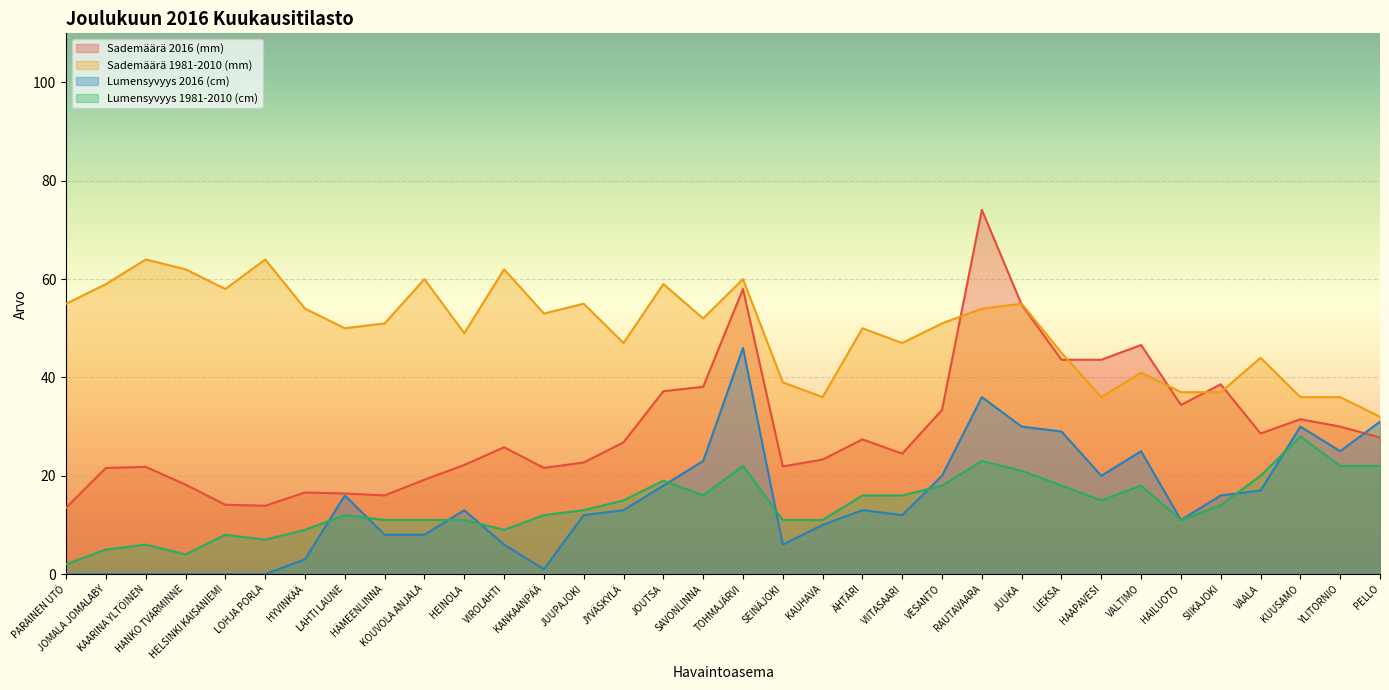

Where do Lumensyvyys 1981-2010 (cm) and Lumensyvyys 2016 (cm) first cross each other?

HYVINKÄÄ and LAHTI LAUNE